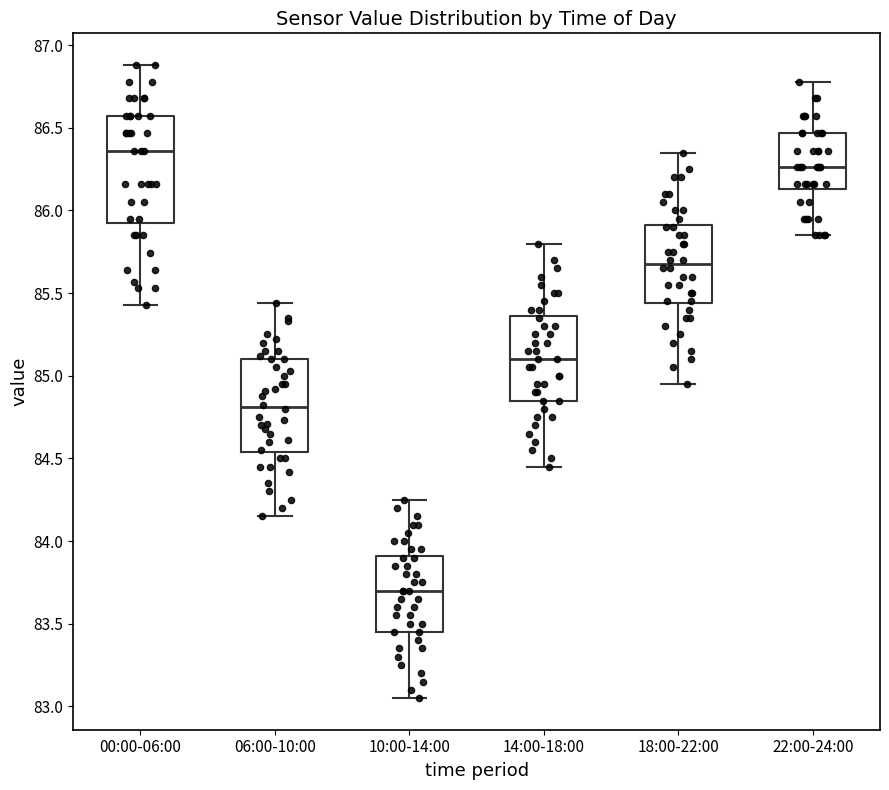

Which box's median line is the highest?

00:00-06:00